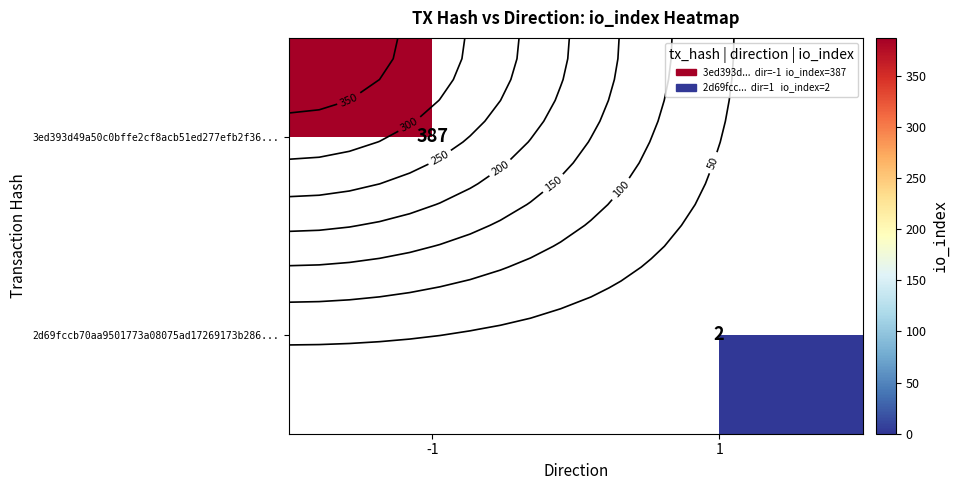

True or false: 3ed393d49a50c0bffe2cf8acb51ed277efb2f36... has a value of 387 at -1.

True